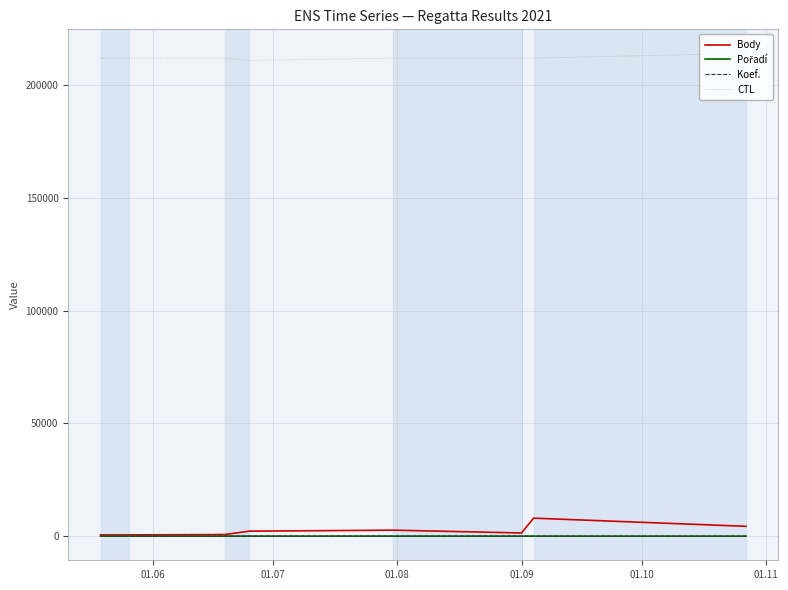

Which series has the widest spread of values?

Body